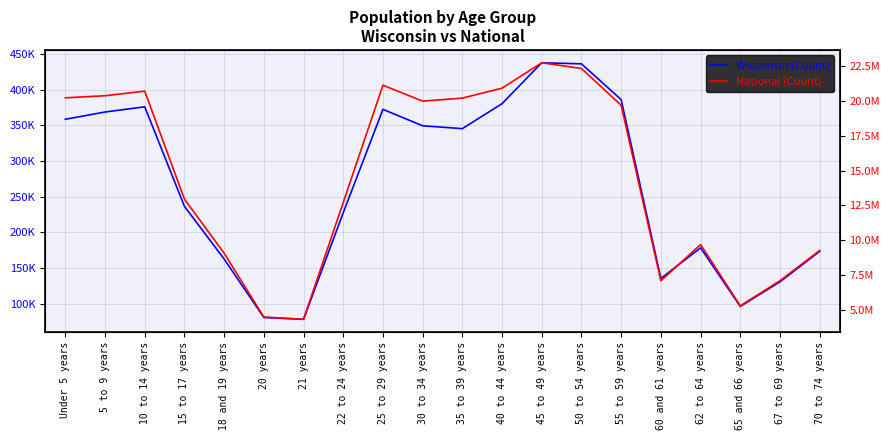

What is the difference between the second highest and second lowest values in the National series?

17778996